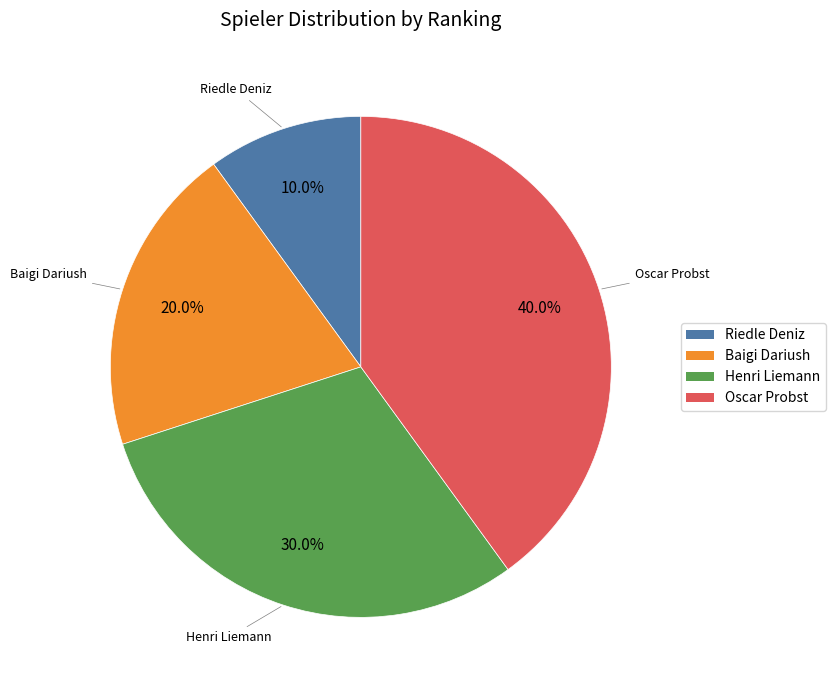

What percentage do Oscar Probst and Baigi Dariush together represent?

60.0%